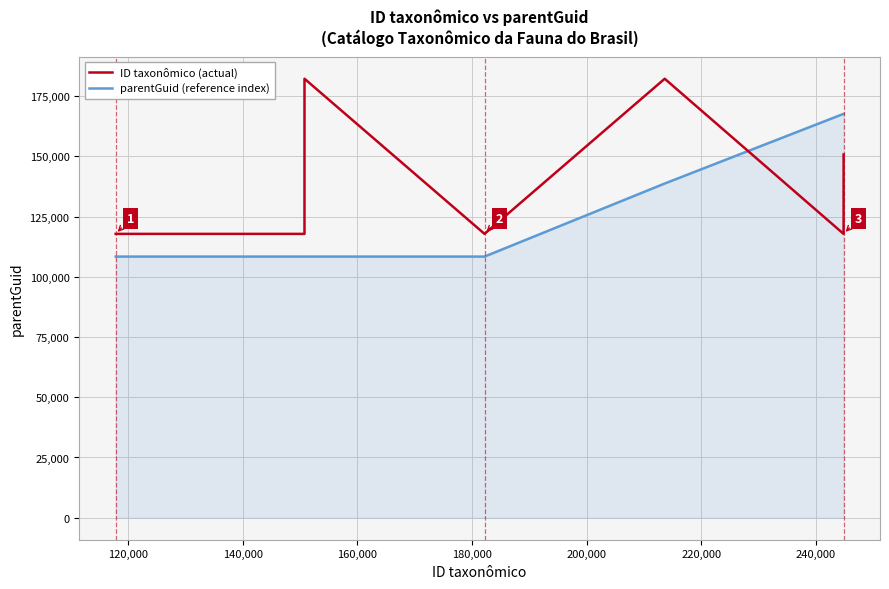

What is the lowest value of the ID taxonômico (actual) series?

117800.0